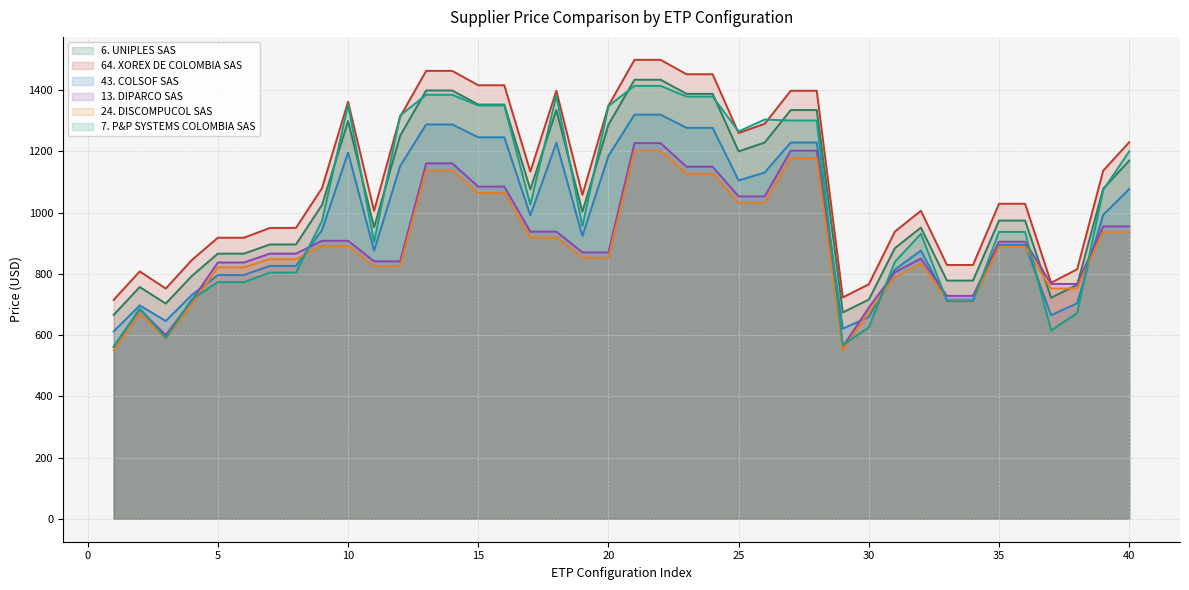

What is the value of the 24. DISCOMPUCOL SAS point at the 40th from the left?

937